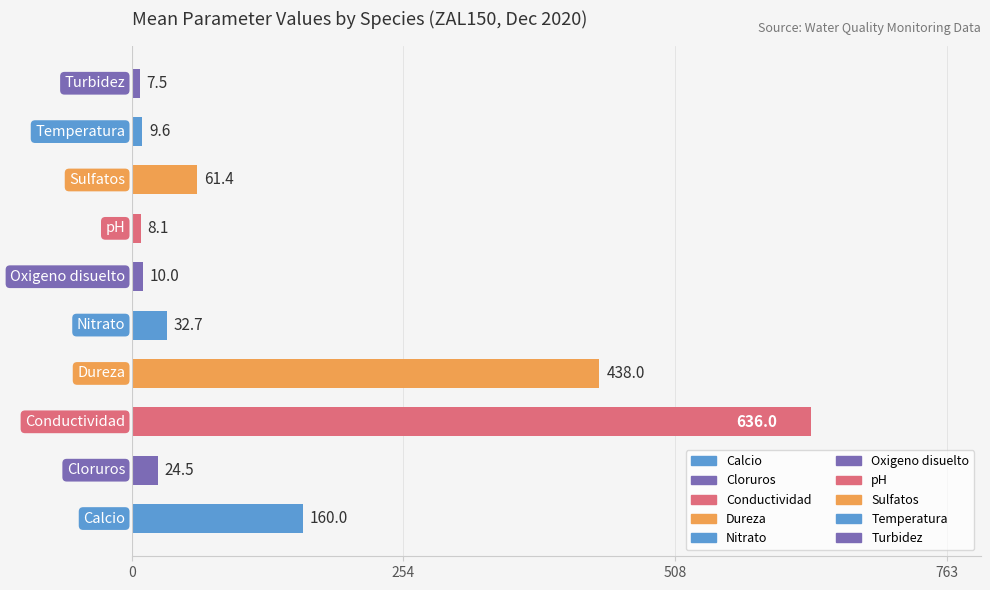

What is the sum of all values?

1387.8